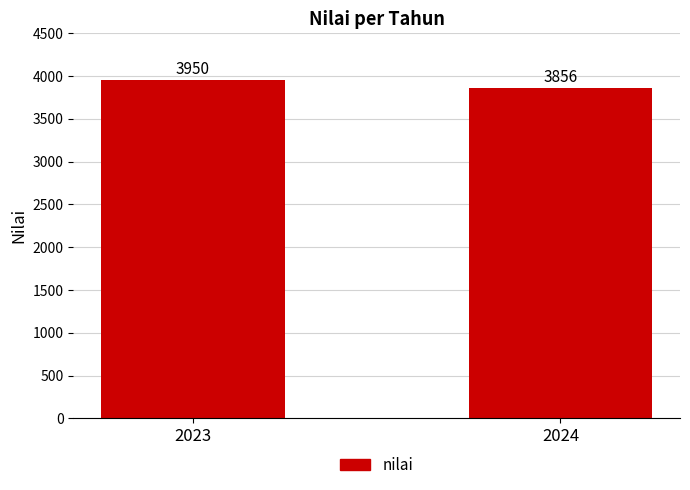

Which has a higher value, 2023 or 2024?

2023